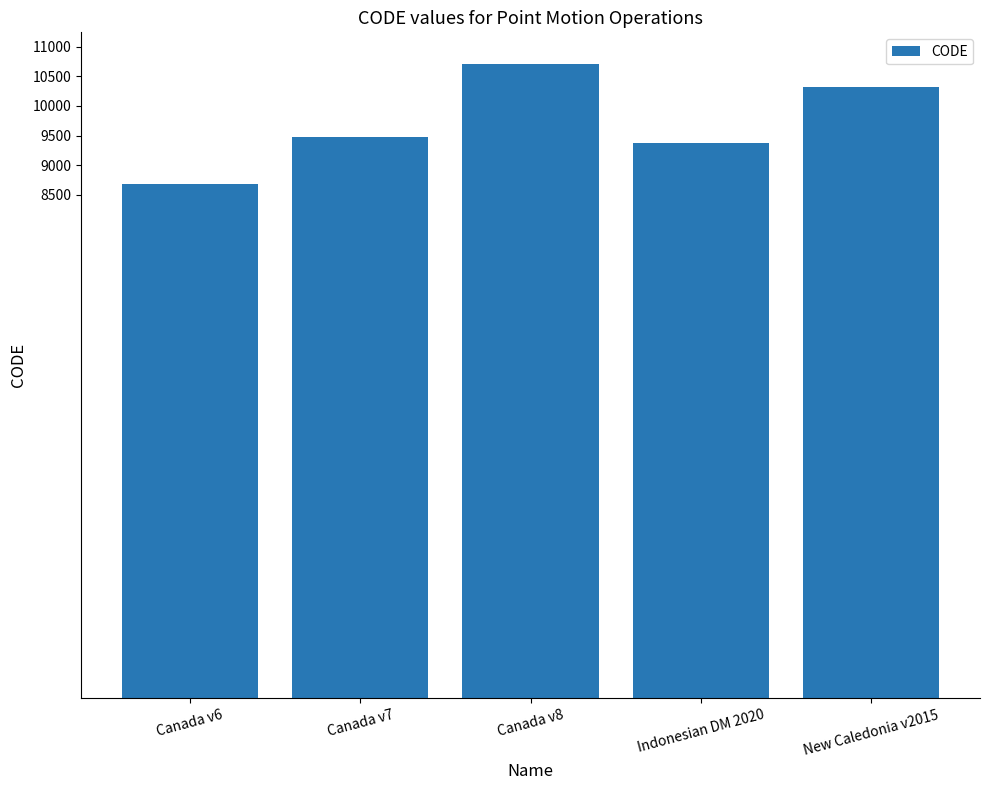

What is the sum of the values at Canada v6 and Indonesian DM 2020?

18051